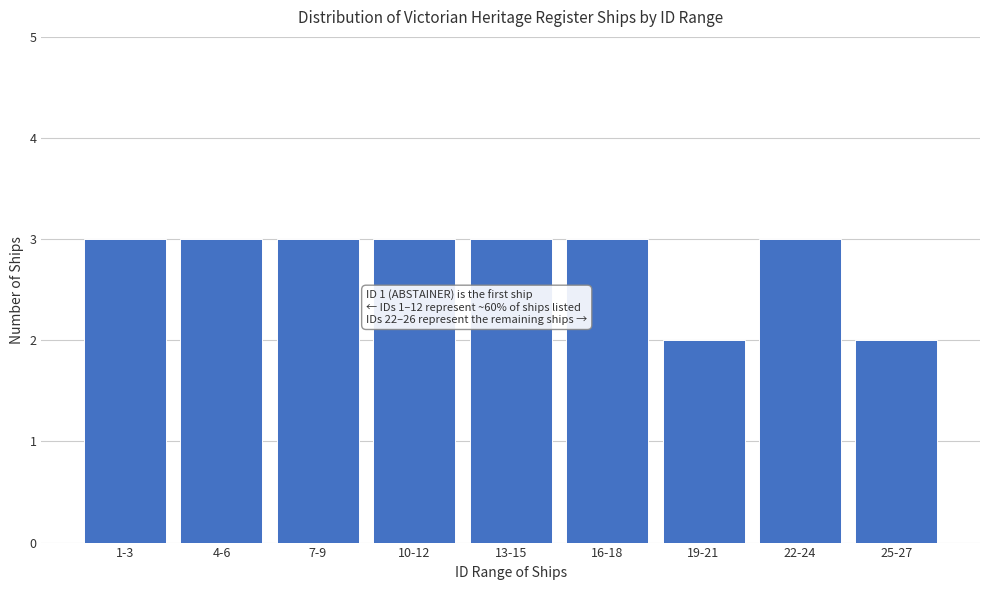

Reading right to left, extract all data points from this chart.

2	3	2	3	3	3	3	3	3